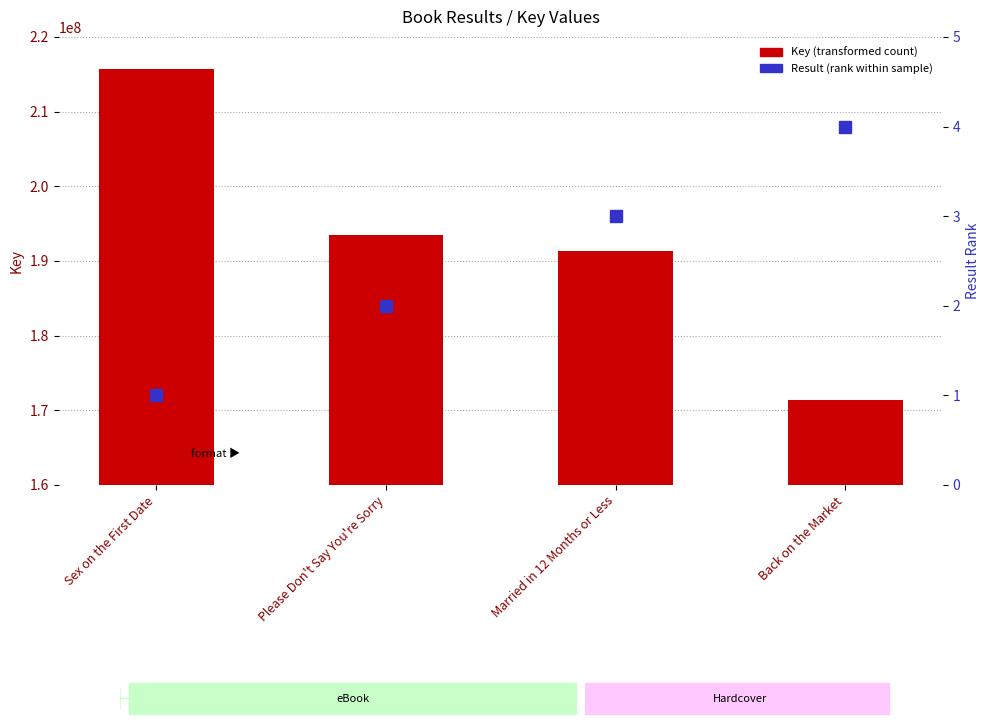

What is the smallest value displayed?

1